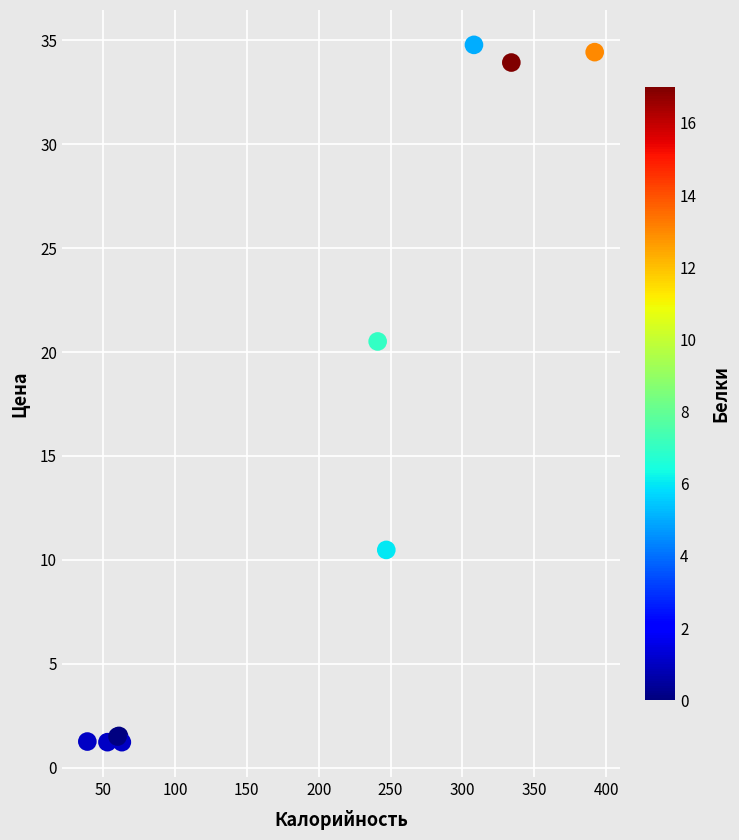

What Y value in the scatter plot is closest to 18?

20.5